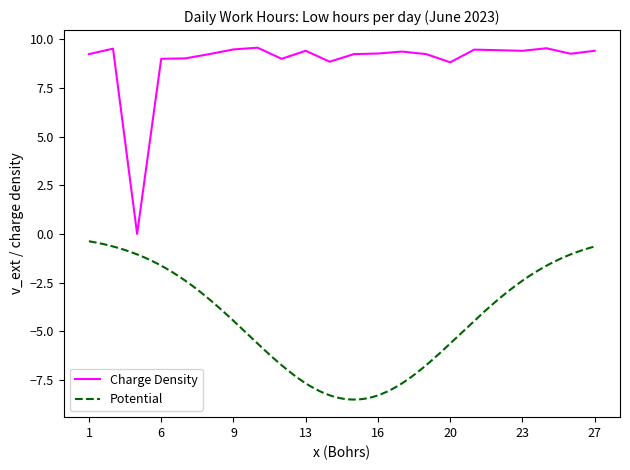

What is the value of the 14th point from the left?

9.4